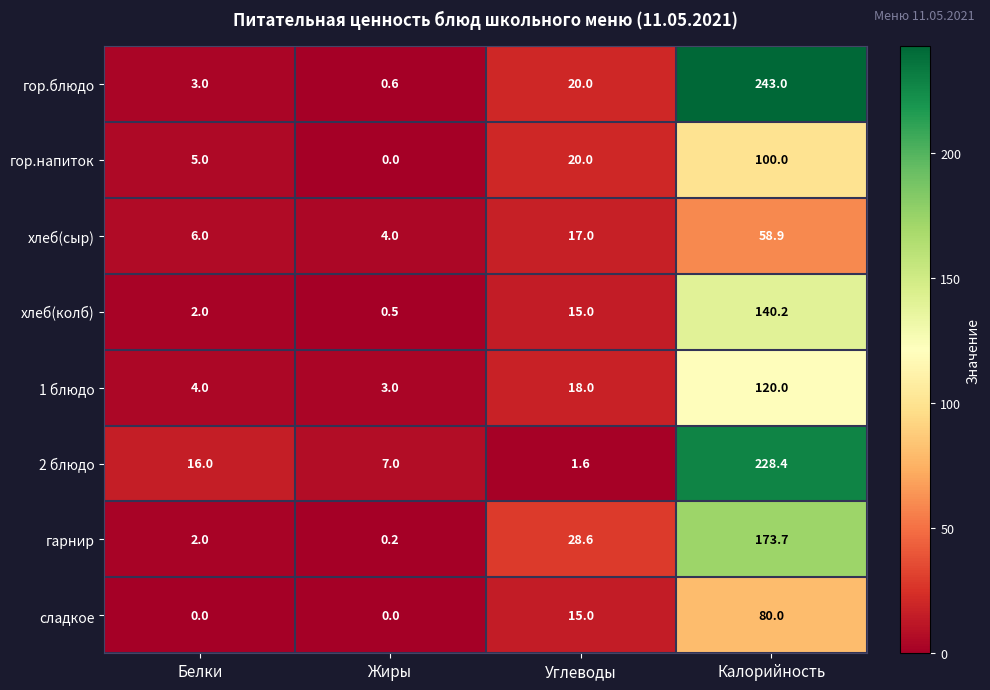

What is the difference between the highest and lowest values at Углеводы?

27.0